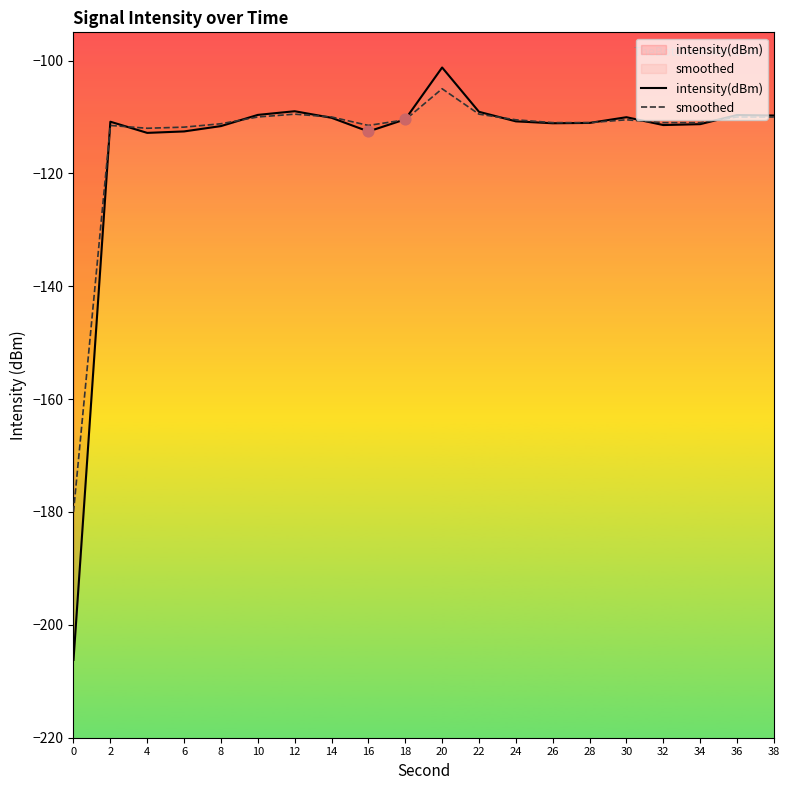

Which series has the largest total across all categories?

smoothed